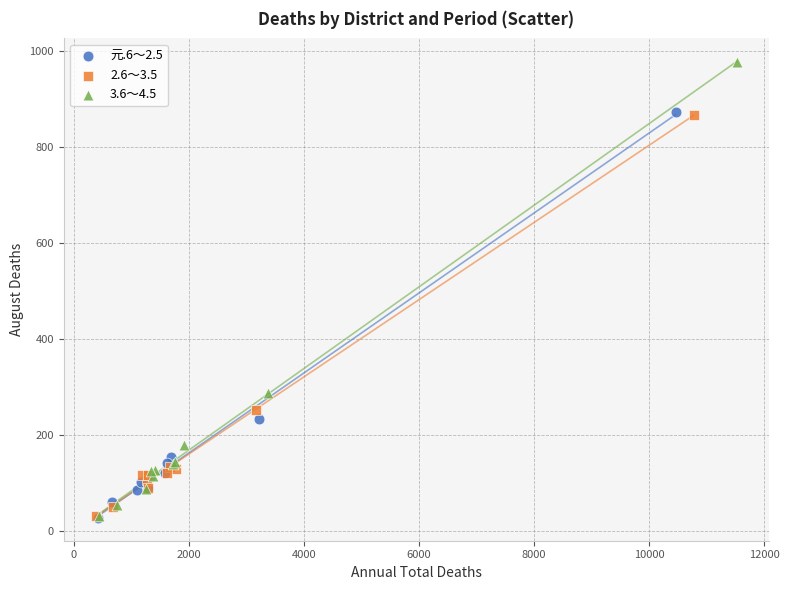

Which series has the largest Y range (max minus min)?

3.6～4.5